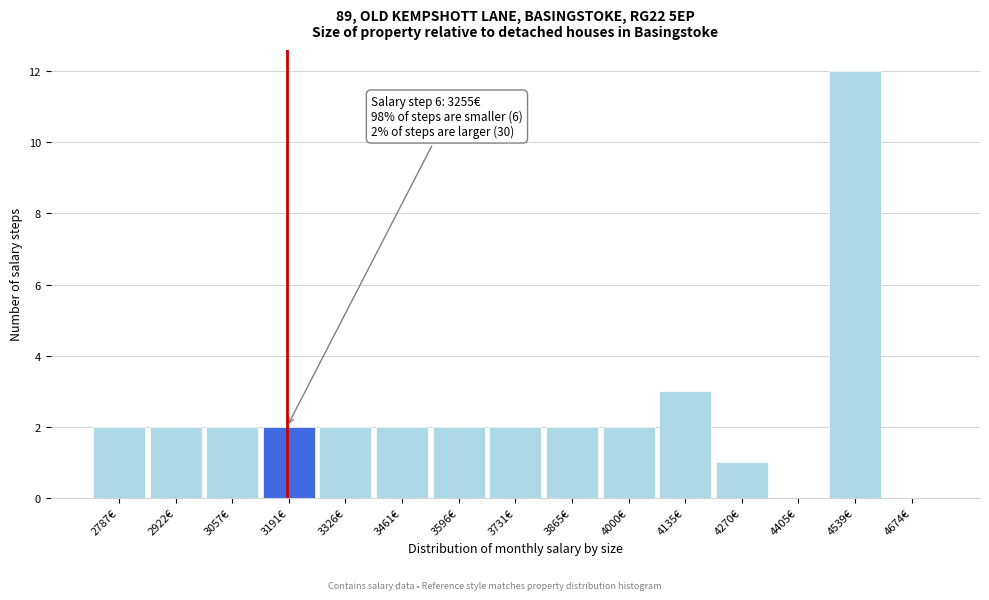

Reading left to right, transcribe all the data shown in this chart.

2787€=2	2922€=2	3057€=2	3191€=2	3326€=2	3461€=2	3596€=2	3731€=2	3865€=2	4000€=2	4135€=3	4270€=1	4405€=0	4539€=12	4674€=0